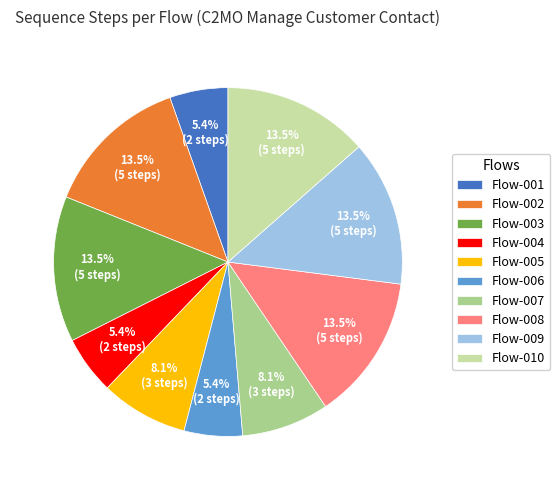

Does any single category account for the majority?

No